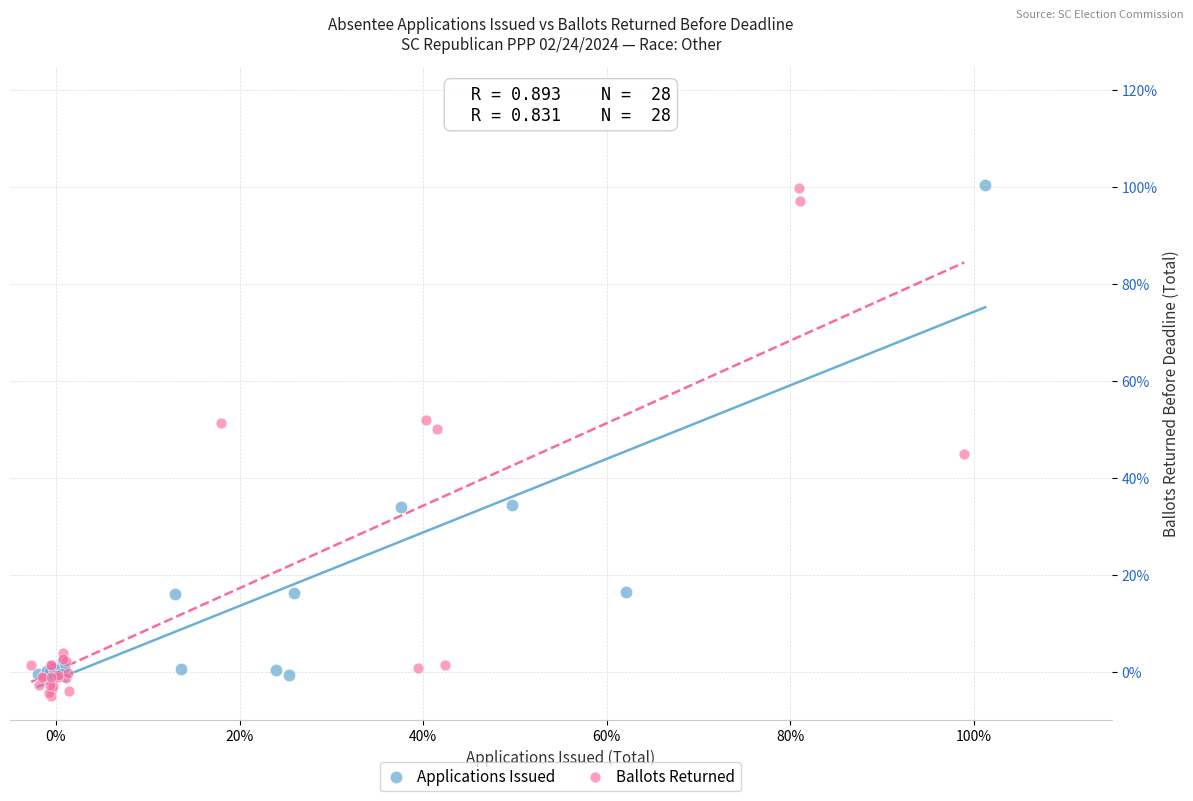

Which series contains the lowest Y value?

Ballots Returned